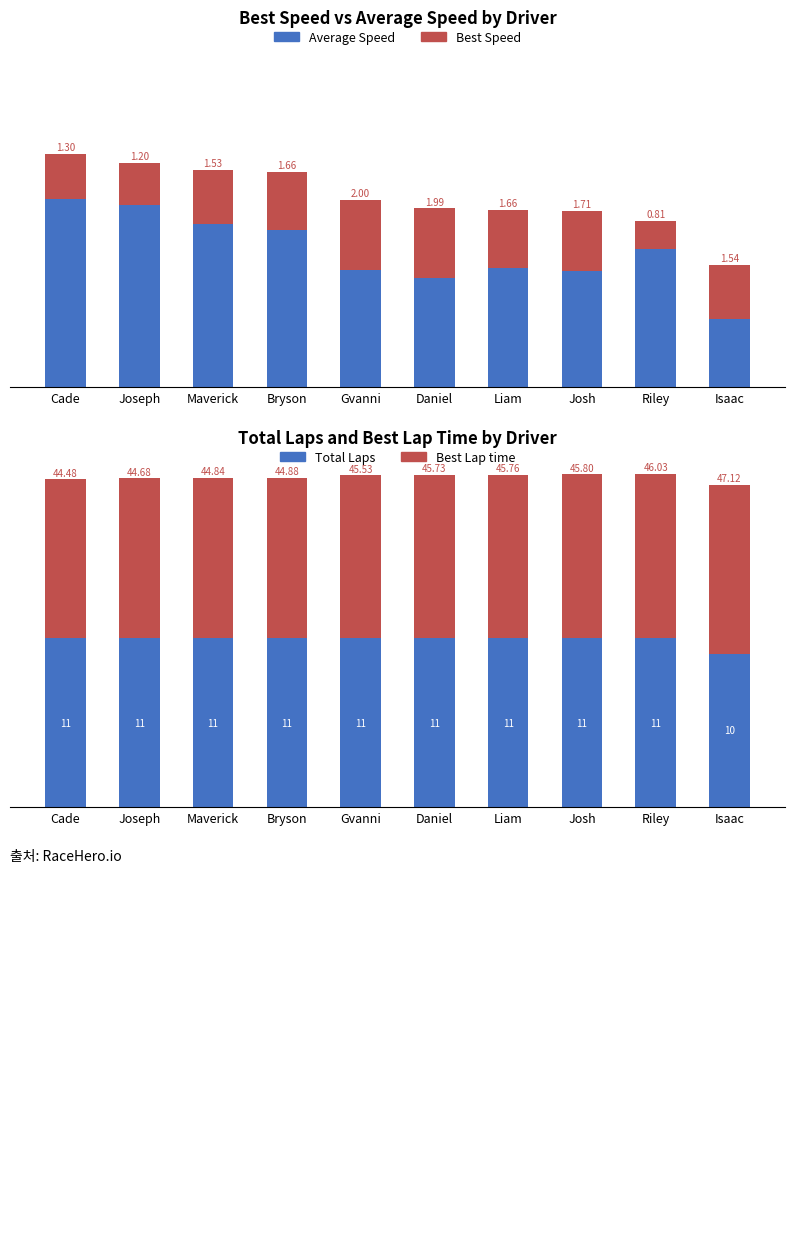

What is the difference between the second highest and minimum values in the Total Laps series?

1.0